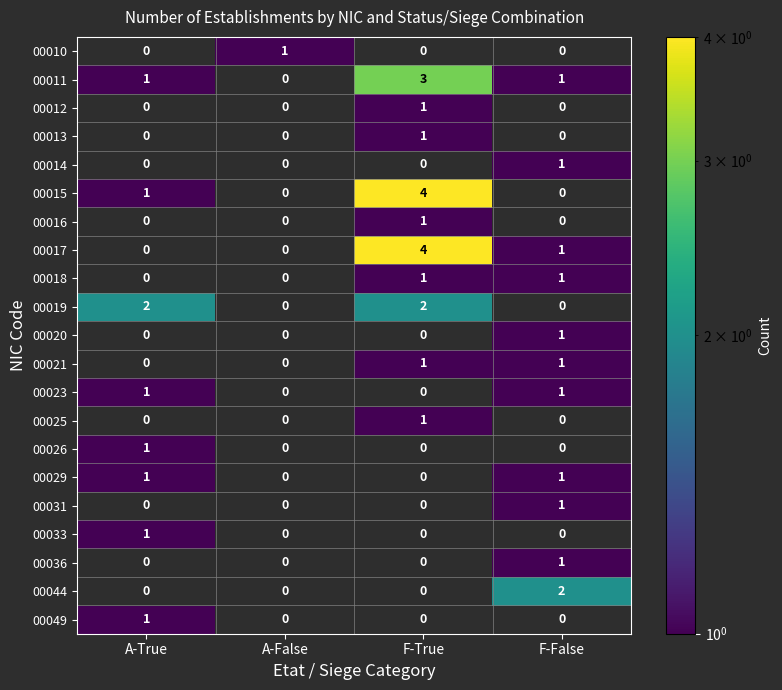

How many series are shown in this chart?

21